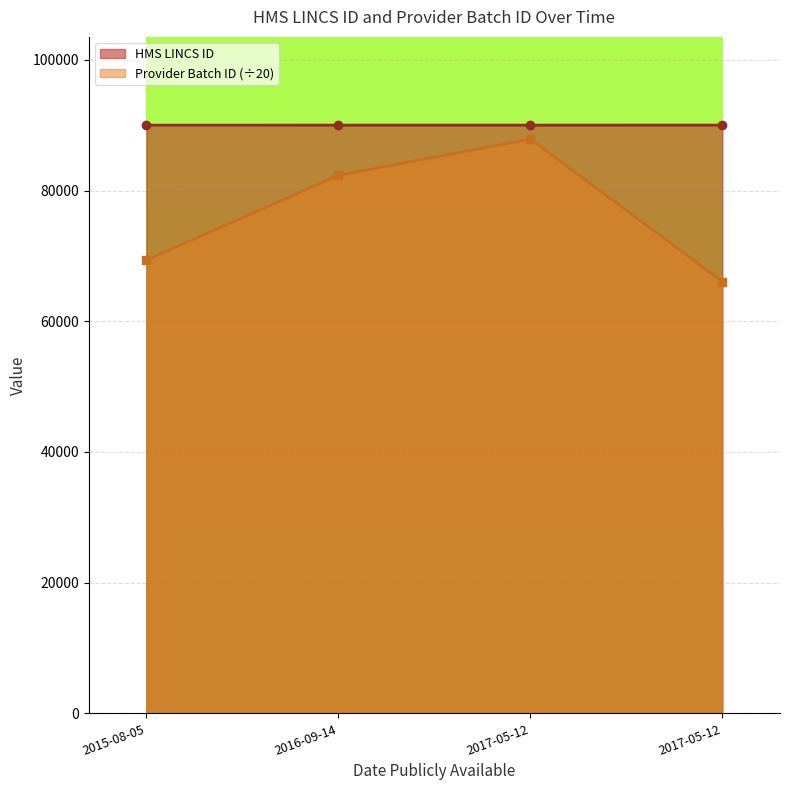

Which series has the widest spread of values?

Provider Batch ID (÷20)